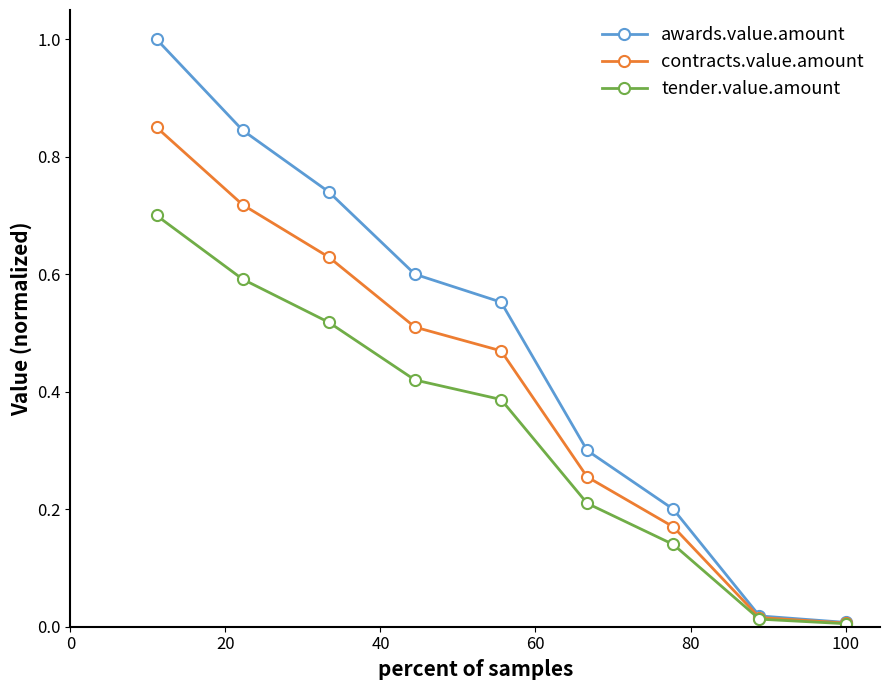

Which series has the widest spread of values?

awards.value.amount